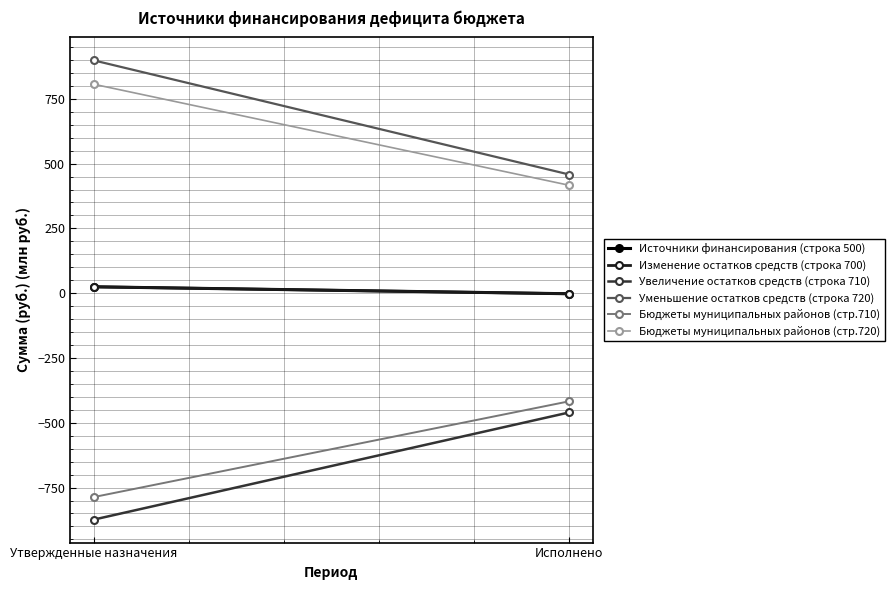

Reading left to right, transcribe all the data shown in this chart.

Источники финансирования (строка 500): 24.7	-2.2
Изменение остатков средств (строка 700): 24.7	-2.2
Увеличение остатков средств (строка 710): -873.7	-460.1
Уменьшение остатков средств (строка 720): 898.4	458.0
Бюджеты муниципальных районов (стр.710): -786.7	-417.2
Бюджеты муниципальных районов (стр.720): 806.4	416.4